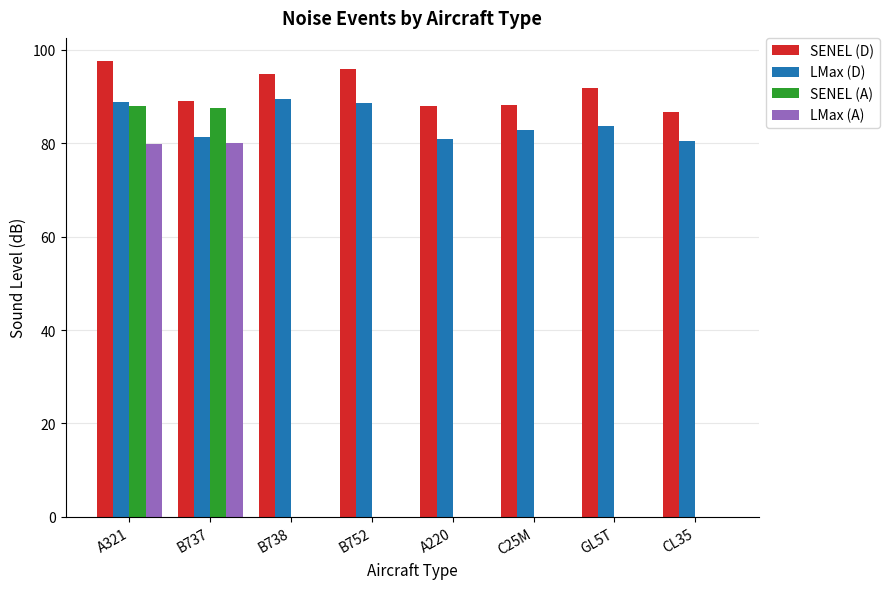

Is it true that SENEL (D) equals 158.9 at B738?

False